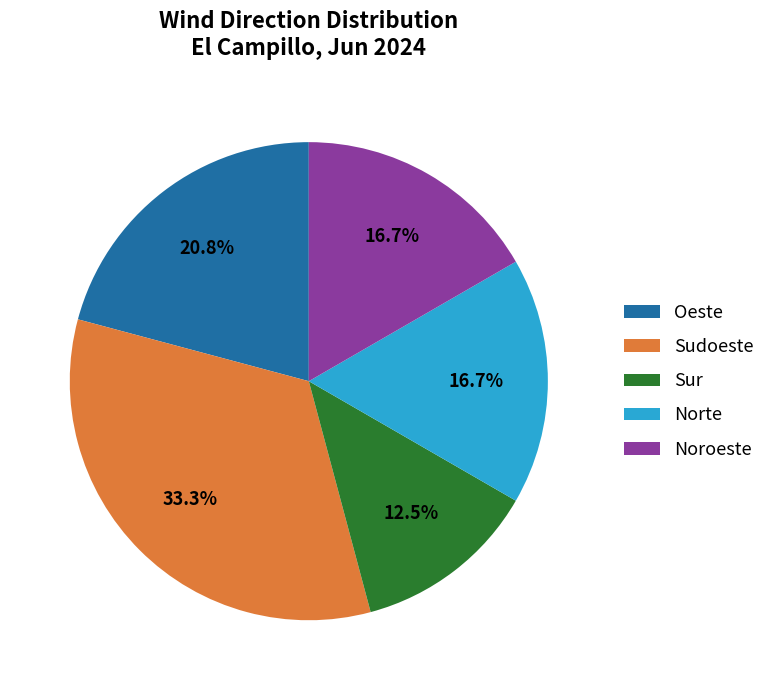

Is there a majority slice in this chart?

No